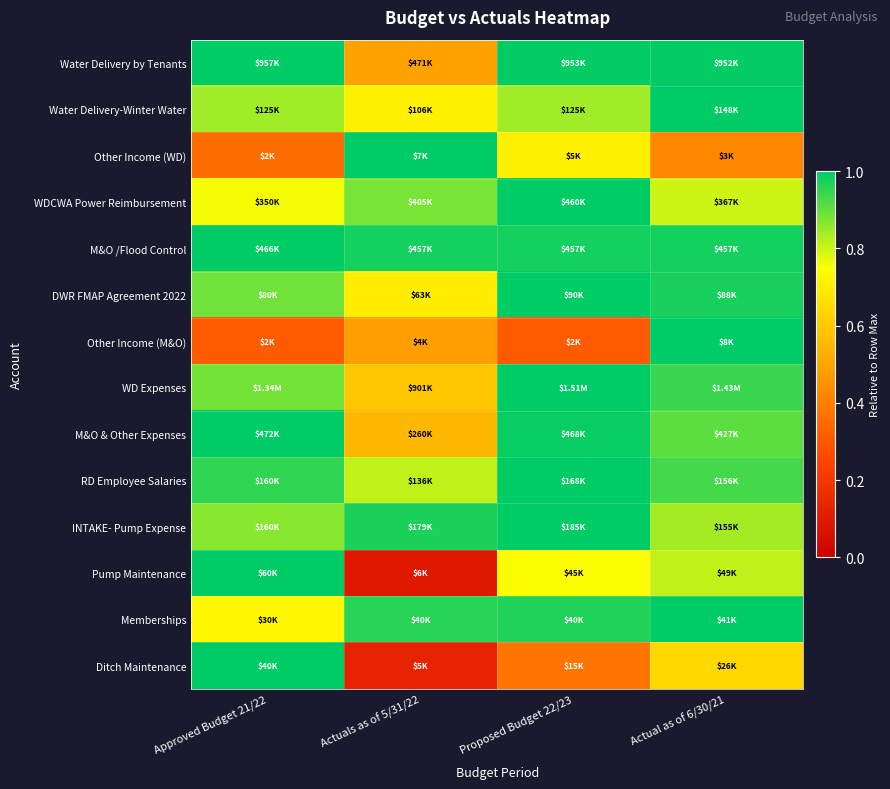

What is the maximum value shown in the chart?

1.0